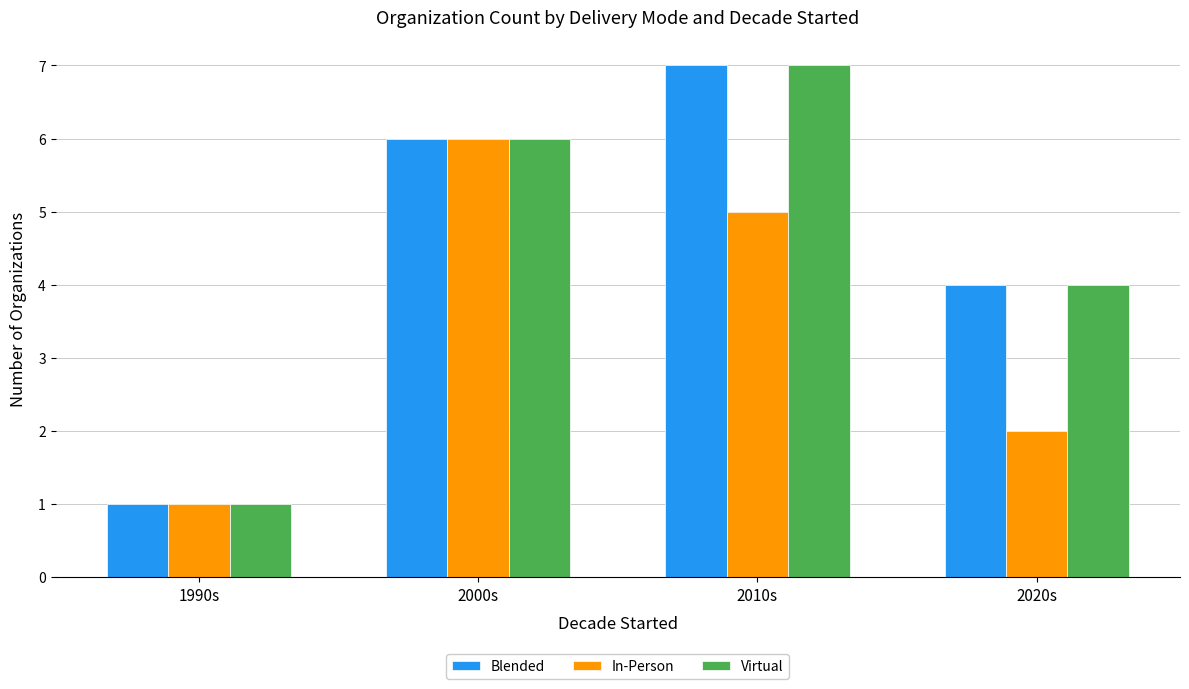

List the labels in order of Virtual value, largest first.

2010s, 2000s, 2020s, 1990s